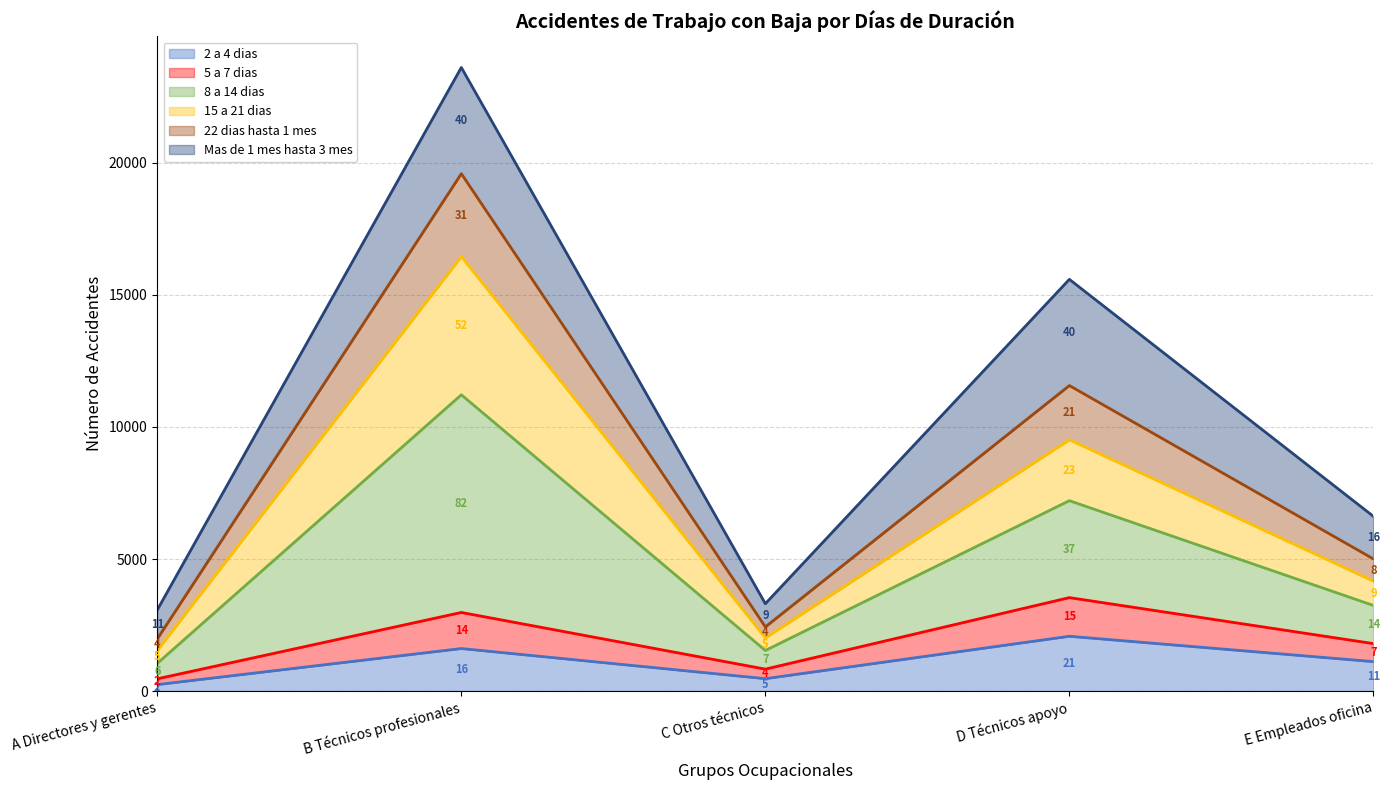

What is the minimum value for 2 a 4 dias?

246